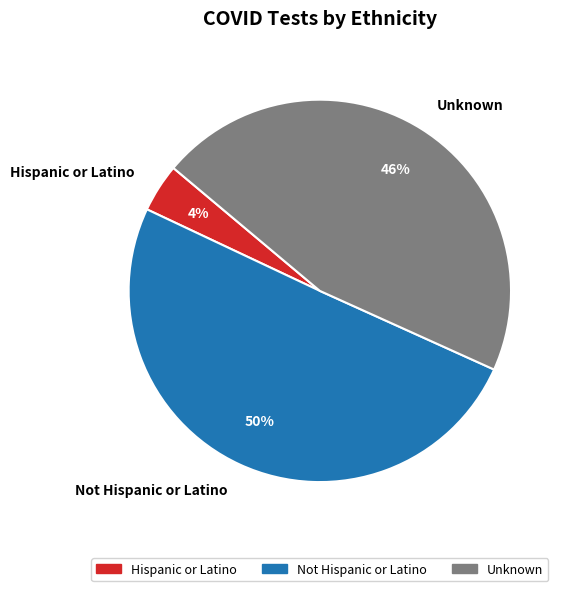

To the nearest percent, what is the difference between the largest and smallest slice percentages?

46%